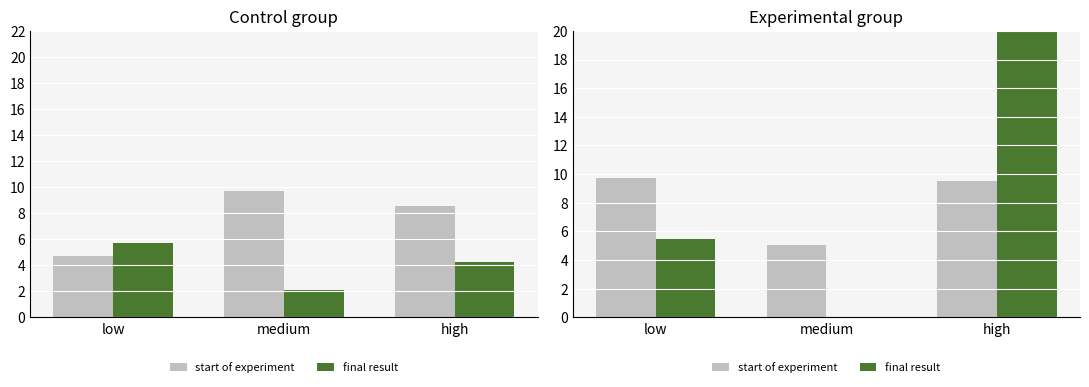

What value does the final result series have at high?

20.0